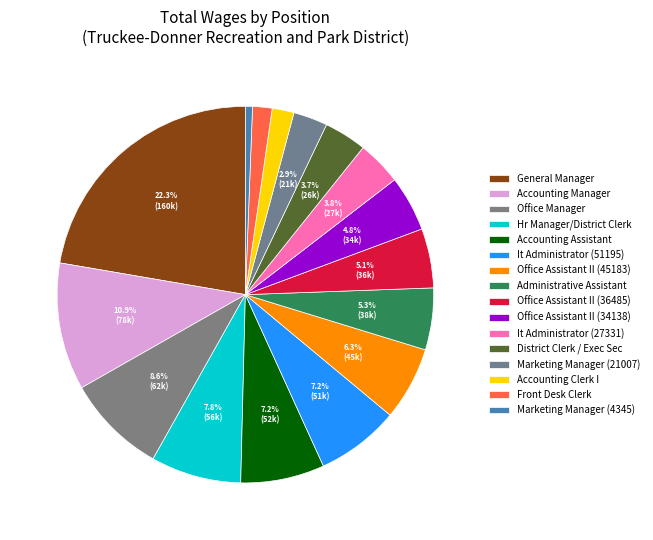

What portion of the pie excludes Accounting Clerk I?

98.1%